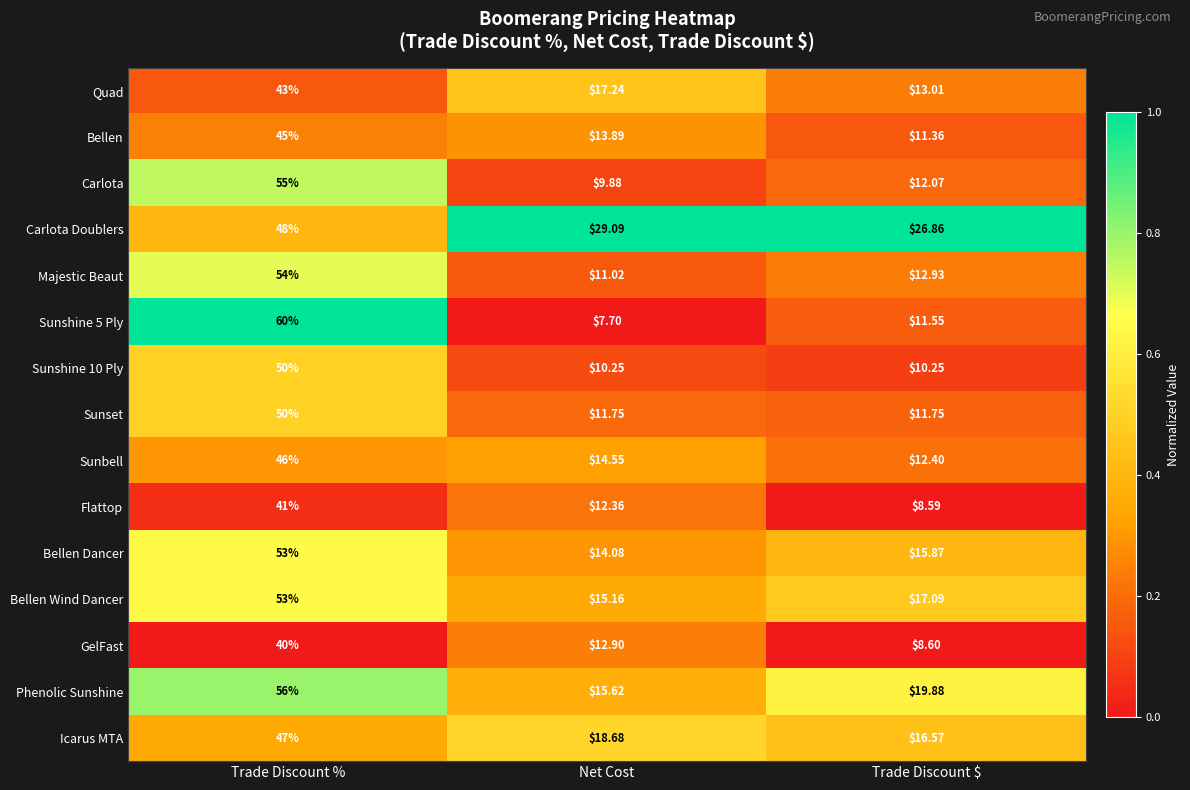

At which label is Sunbell closest to 29?

Net Cost